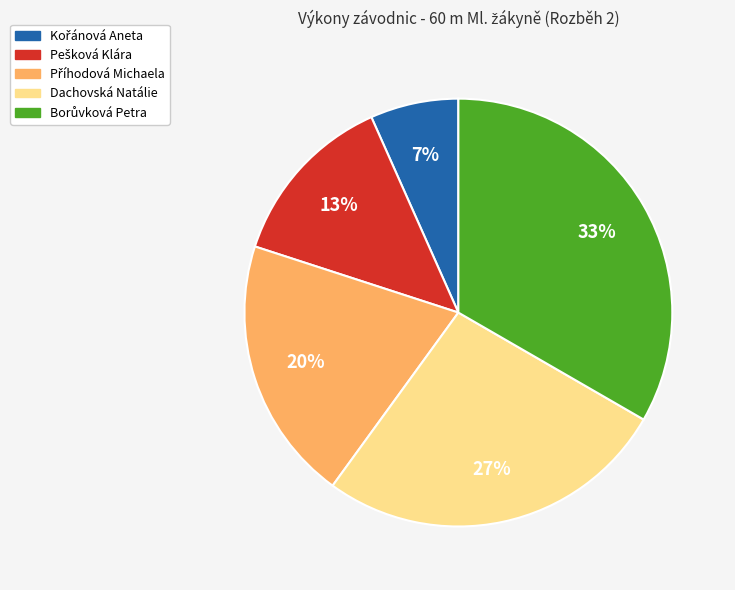

To the nearest percent, what portion does Dachovská Natálie represent?

27%